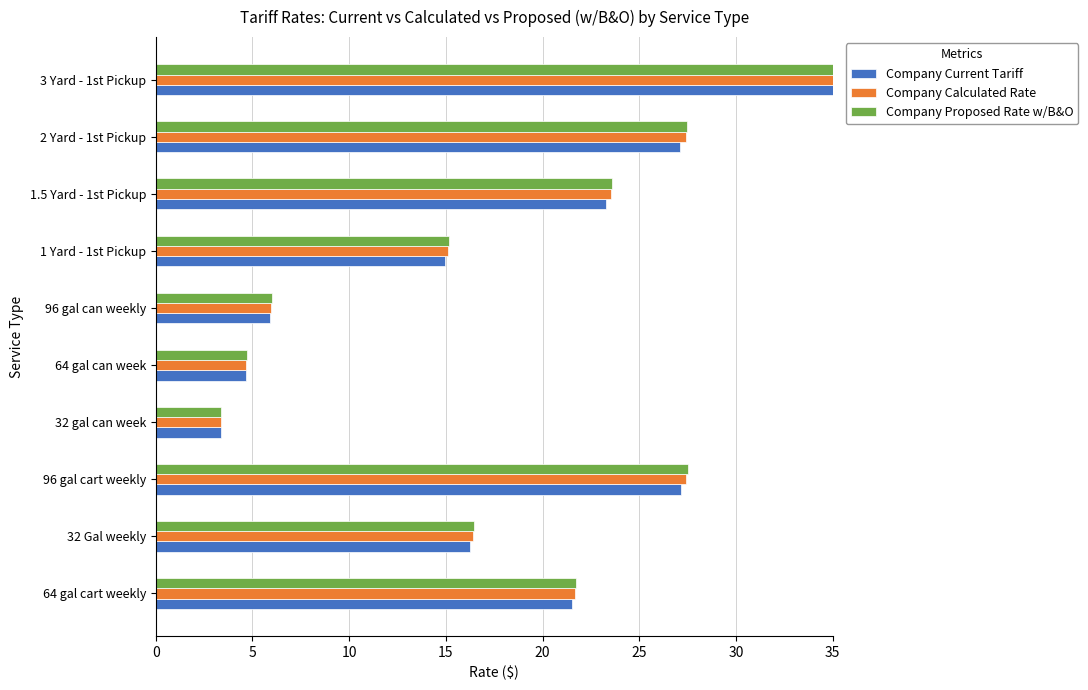

Rank the series by their average value, from lowest to highest.

Company Current Tariff, Company Calculated Rate, Company Proposed Rate w/B&O